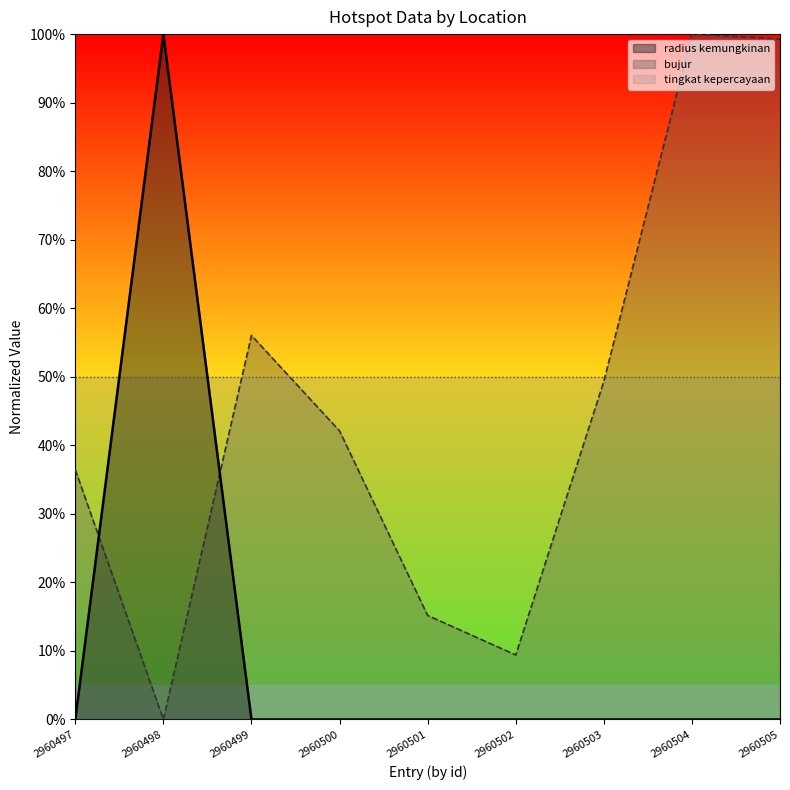

Reading left to right, extract all data points from this chart.

radius kemungkinan: 0.0	100.0	0.0	0.0	0.0	0.0	0.0	0.0	0.0
bujur: 36.4	0.0	56.0	42.1	15.2	9.4	49.3	100.0	99.3